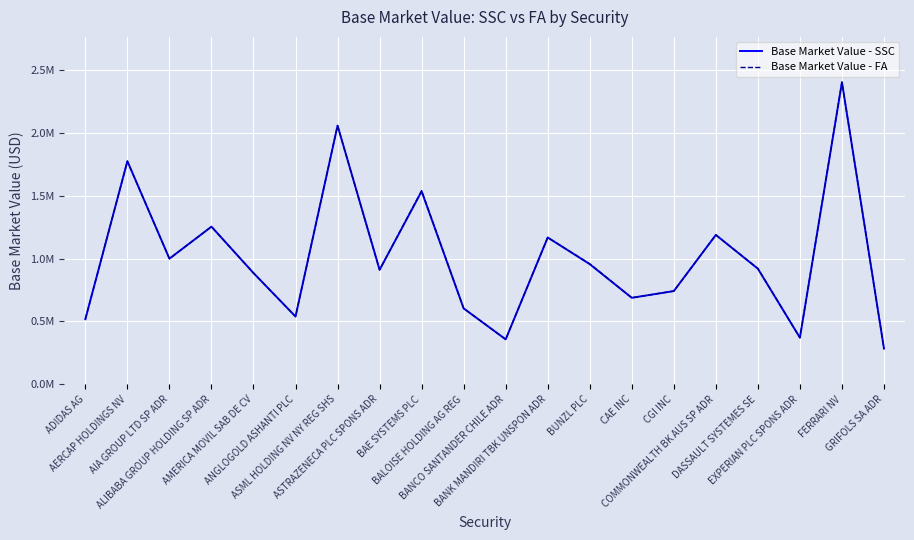

What are all the series names shown in the legend?

Base Market Value - SSC, Base Market Value - FA